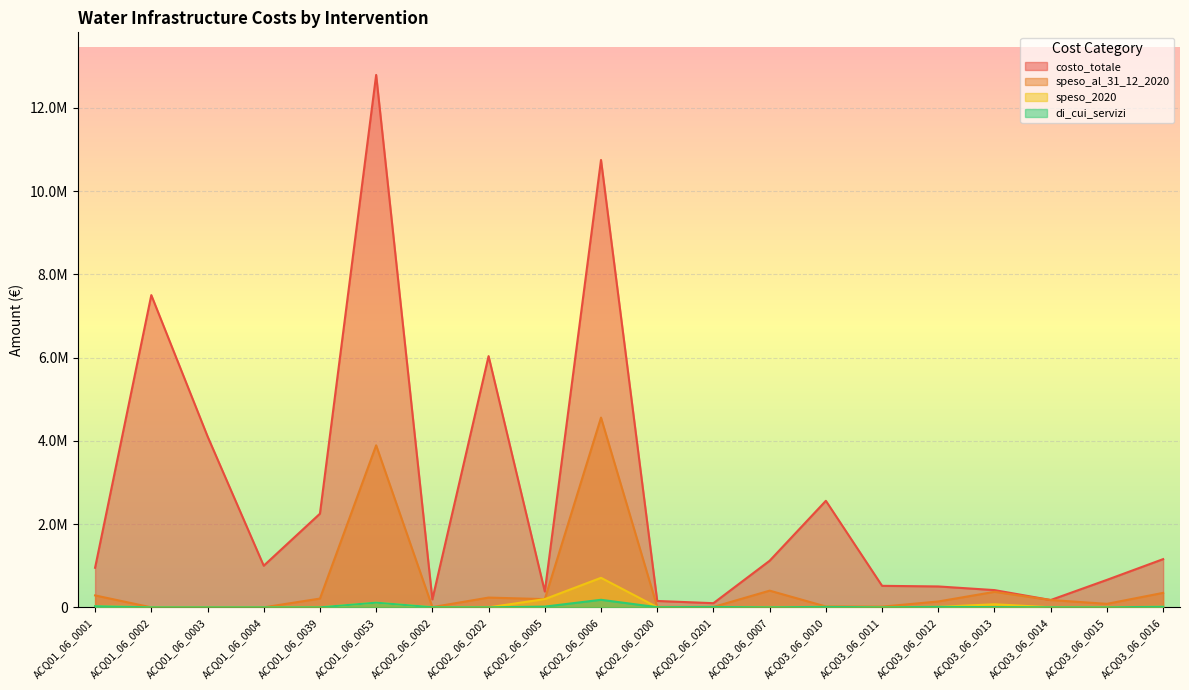

What is the value of the di_cui_servizi point at the 11th from the left?

3741.0